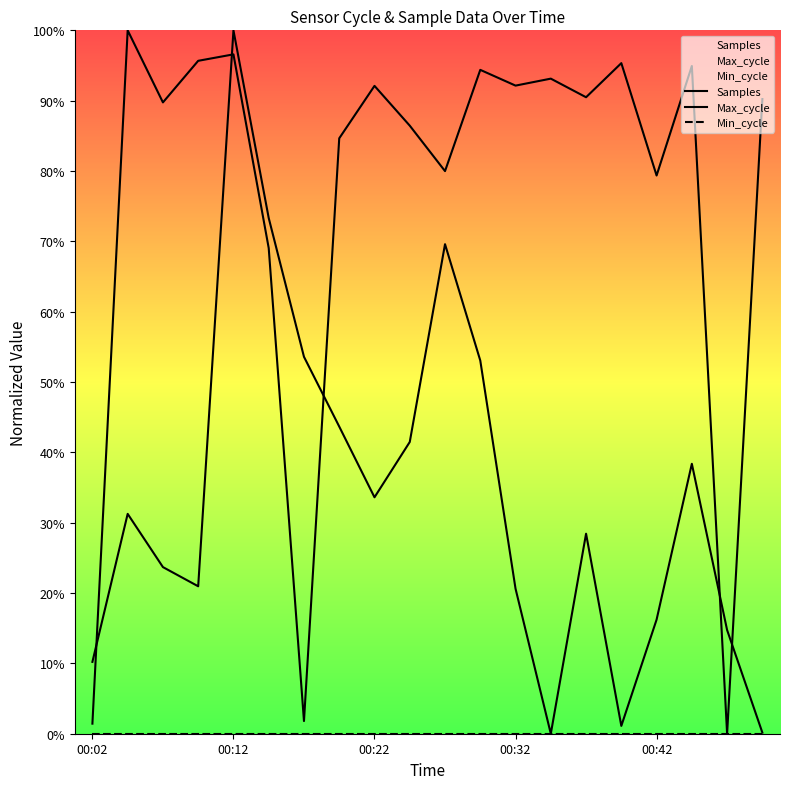

Between 13 and 9, which is larger?

9